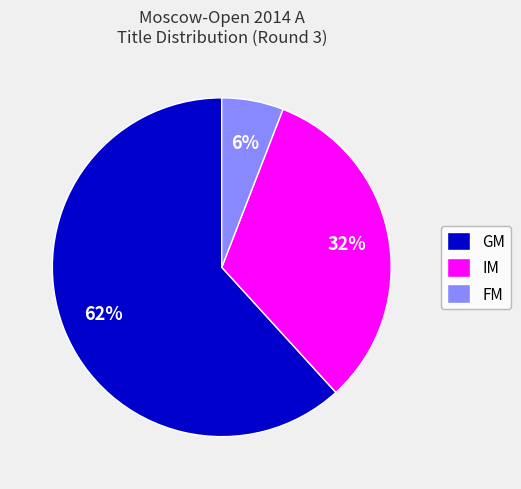

Which category accounts for the majority?

GM